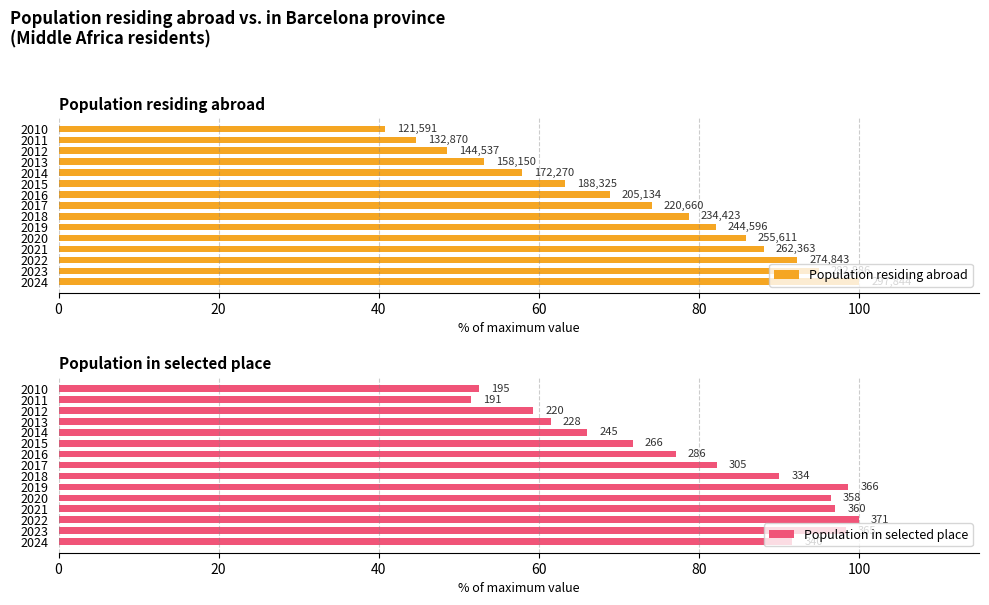

The value of Population in selected place at 2010 is 21.5. True or false?

False